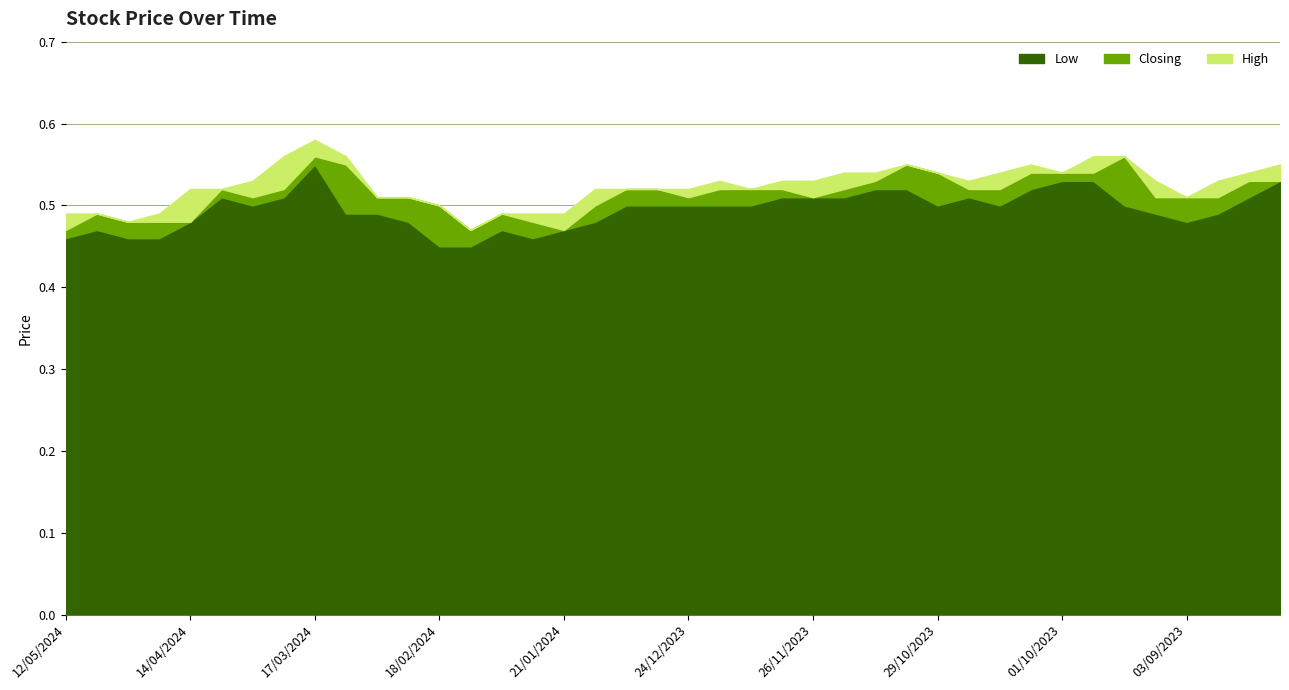

Which series has the largest range (max minus min)?

High